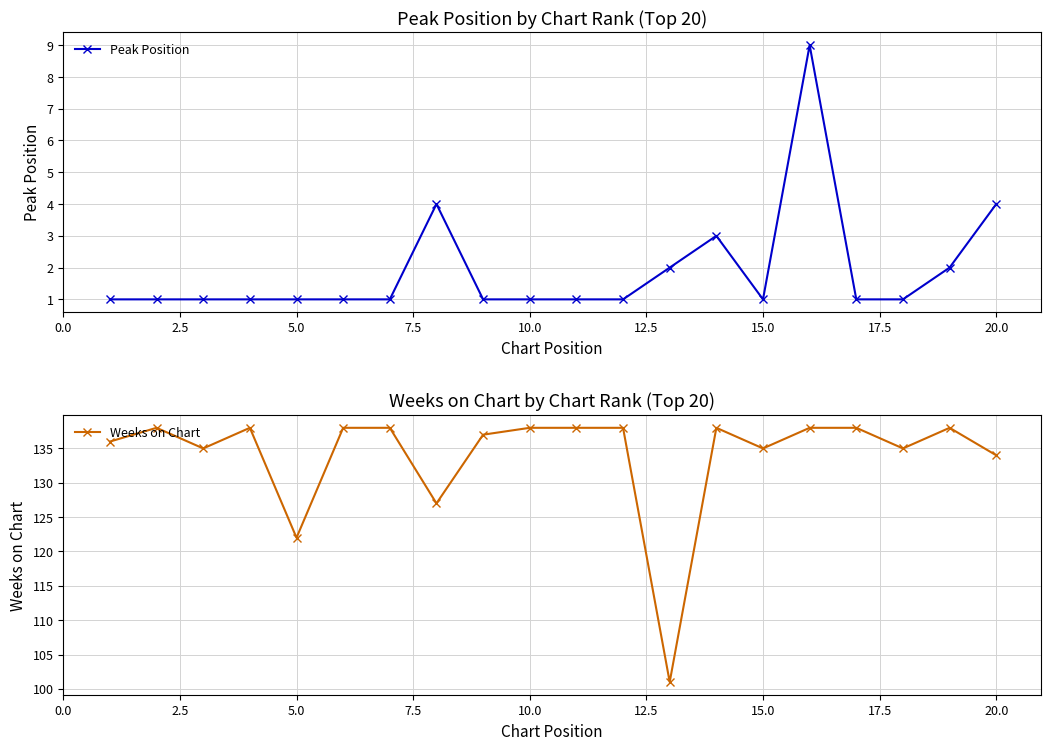

In Weeks on Chart, how many points are higher than both neighbors (excluding endpoints)?

4